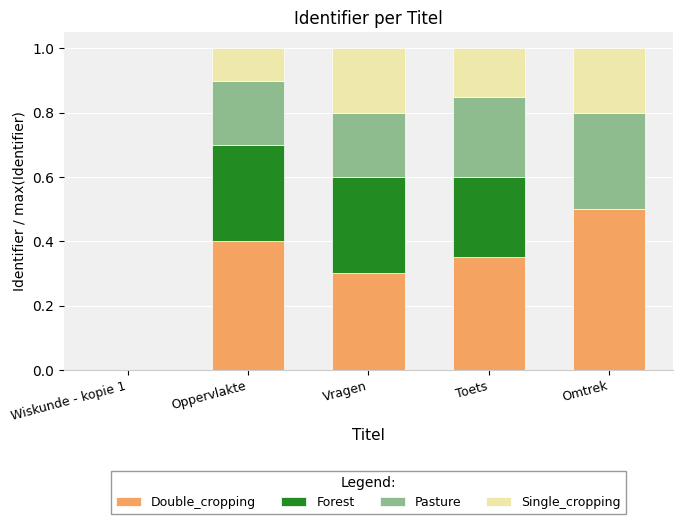

Read the Double_cropping value at Omtrek.

0.5